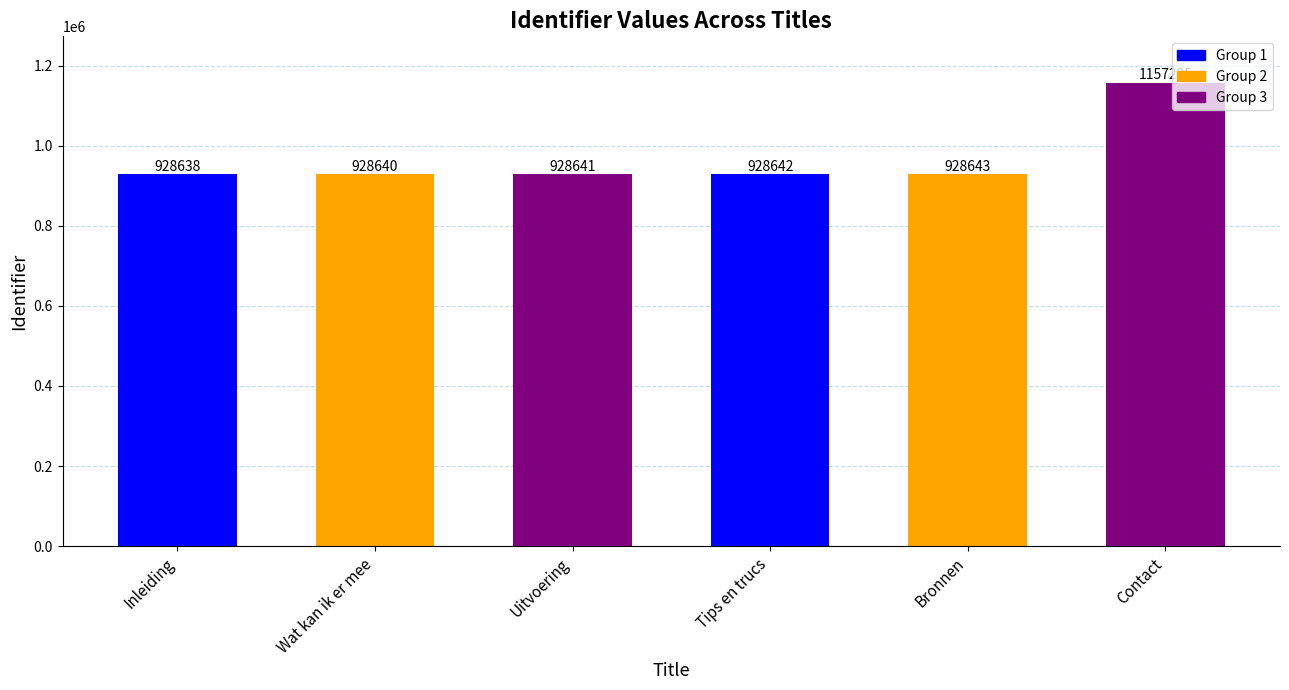

Approximately how many times larger is the value at Uitvoering compared to Contact?

0.8